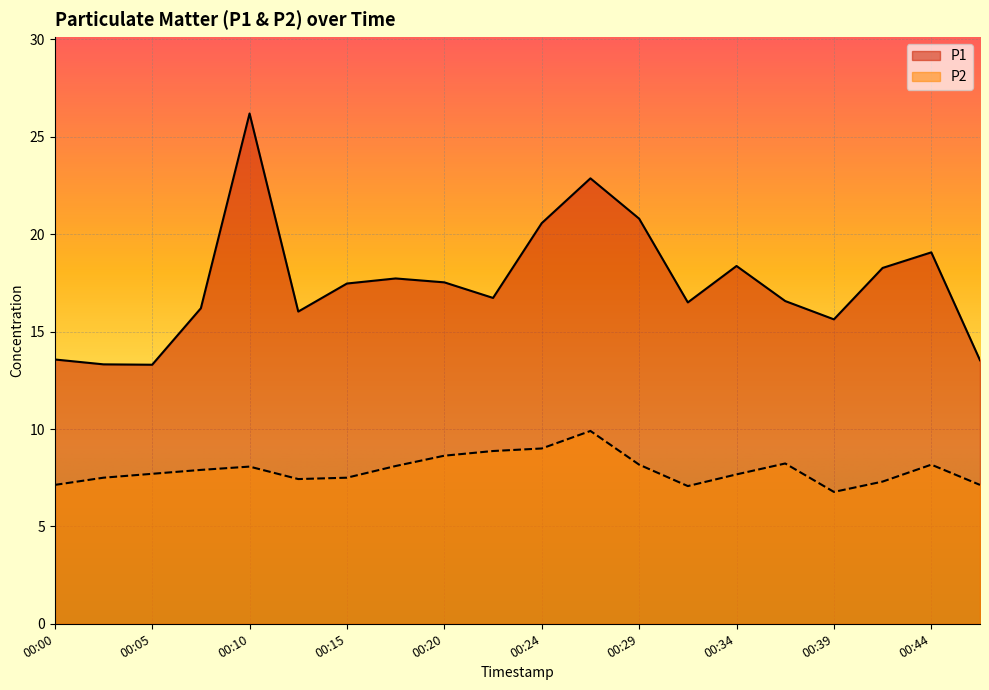

Rank the series at 00:46 from lowest to highest value.

P2, P1